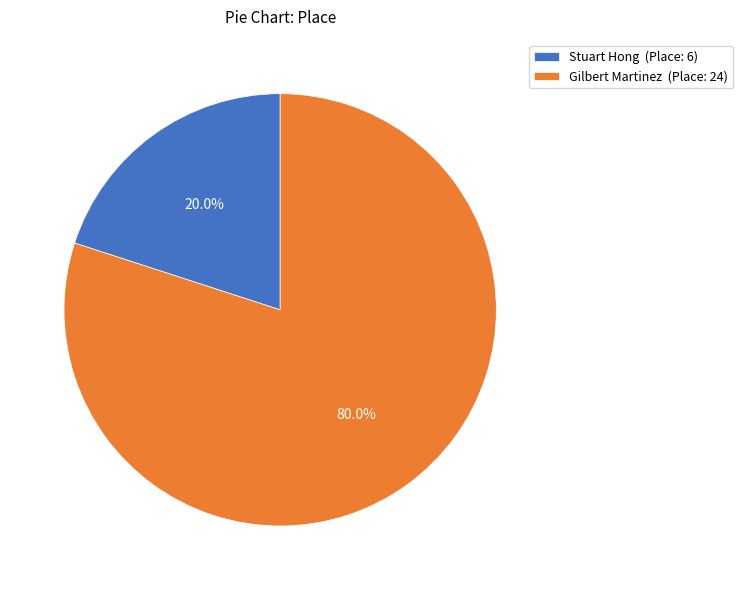

To the nearest percent, what portion does Stuart Hong represent?

20%